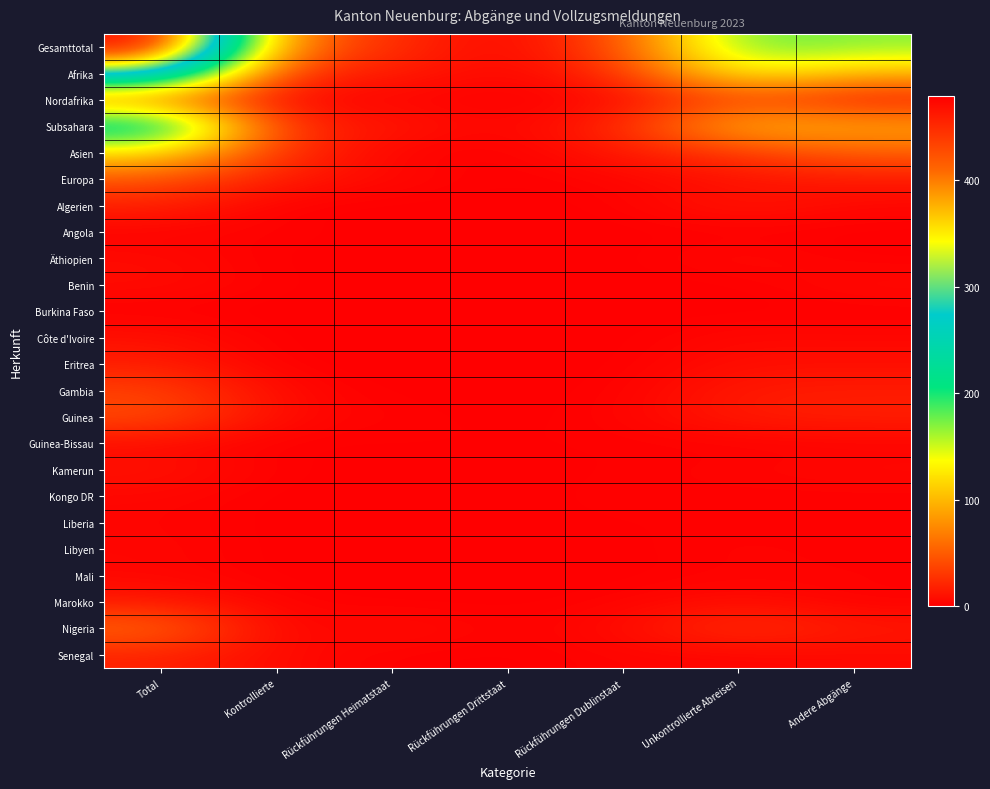

Which series changed the most between Rückführungen Dublinstaat and Unkontrollierte Abreisen?

Gesamttotal